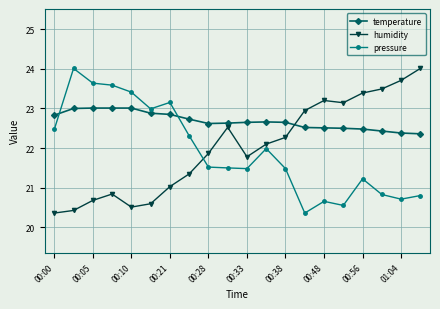

What is the value of the humidity point at the 15th from the left?

23.2